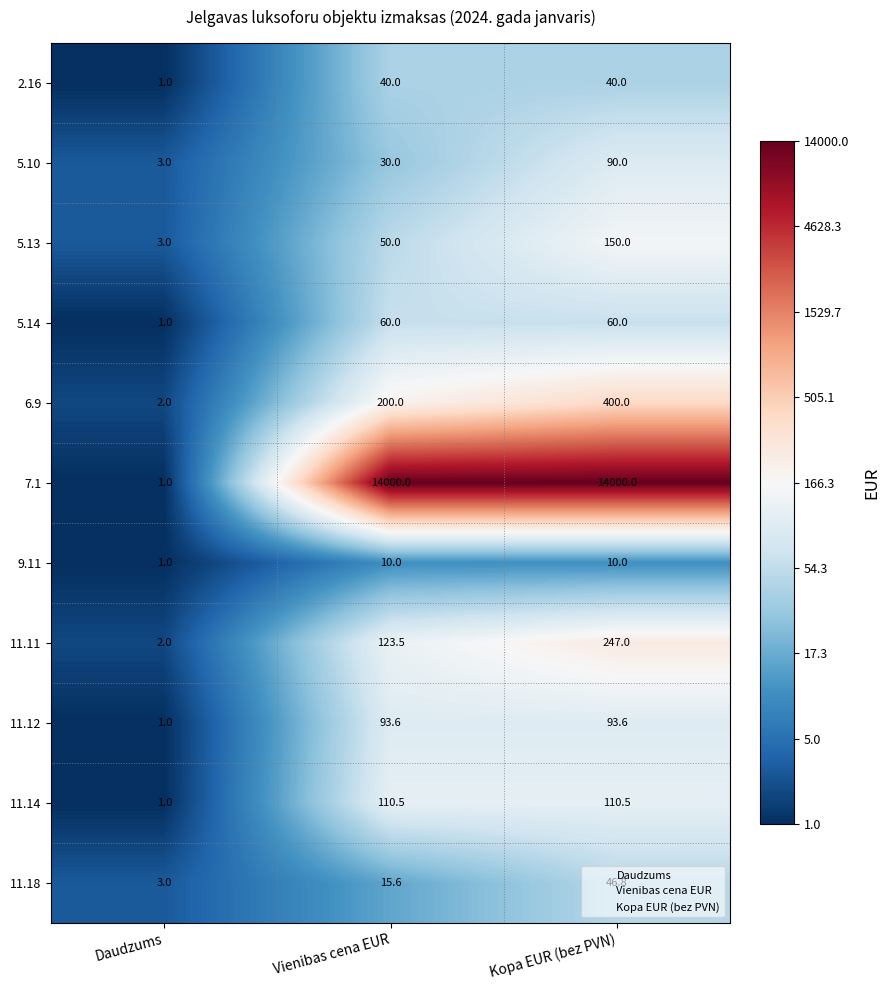

What is the minimum value for 11.18?

3.0